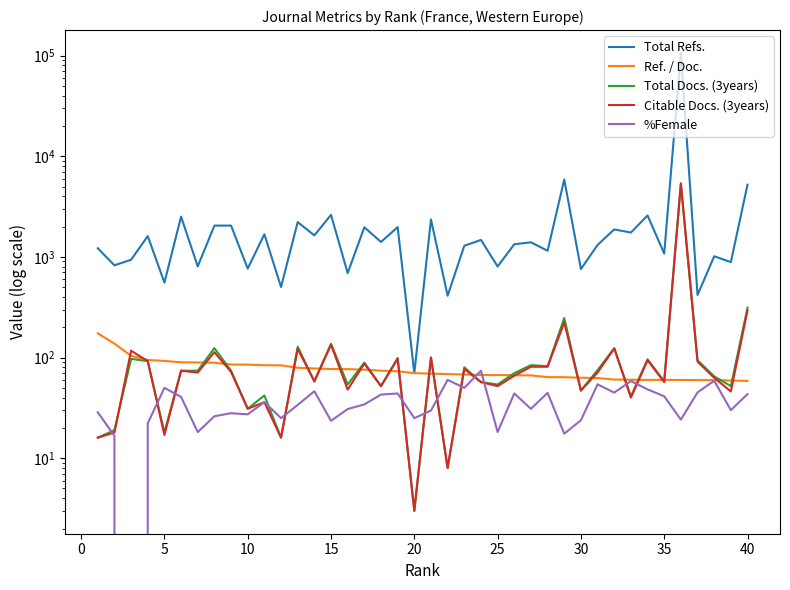

True or false: Total Refs. and Ref. / Doc. intersect in this chart.

False